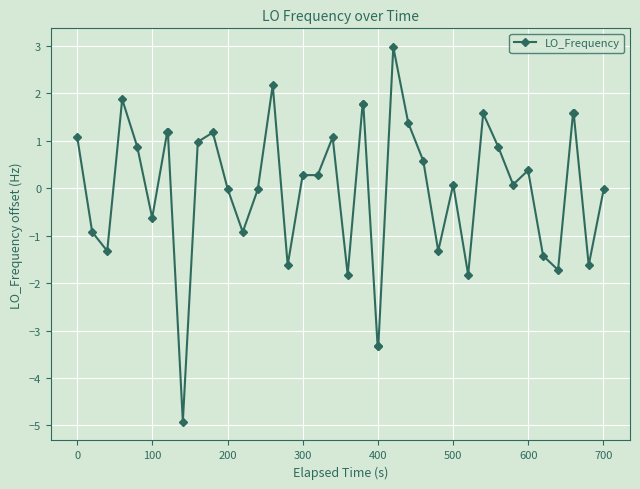

What is the greatest value displayed?

3.0